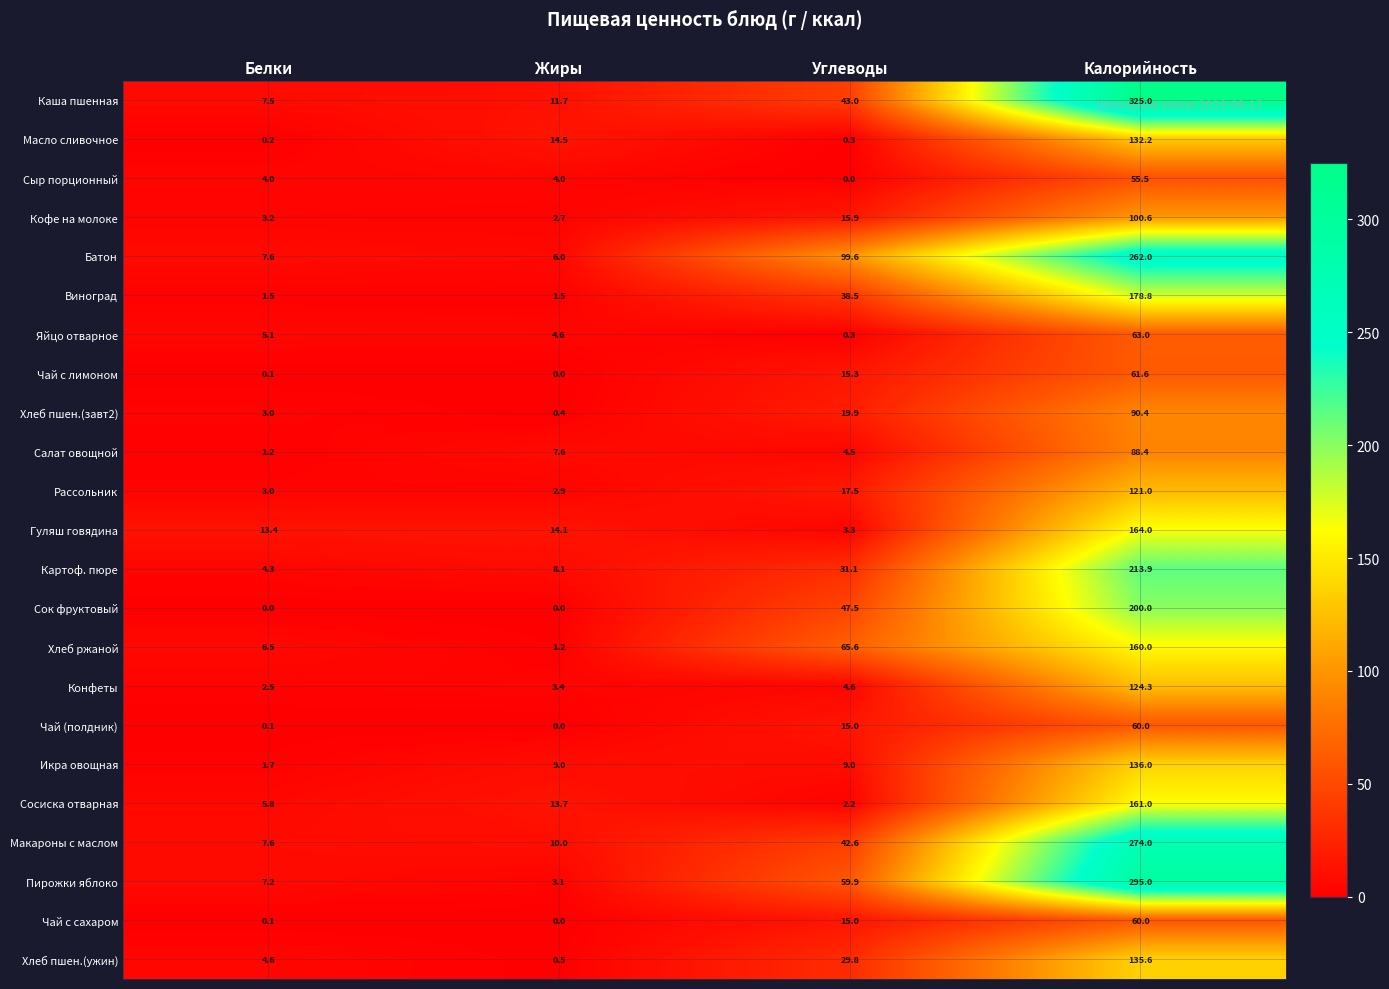

Rank the categories by Кофе на молоке value from highest to lowest.

Калорийность, Углеводы, Белки, Жиры